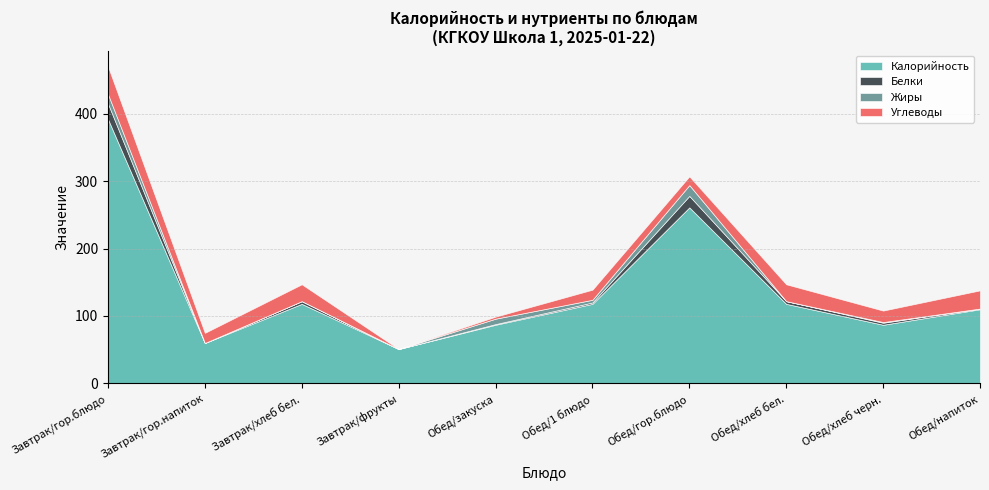

At Обед/хлеб черн., list the series in order from smallest to largest.

Жиры, Белки, Углеводы, Калорийность